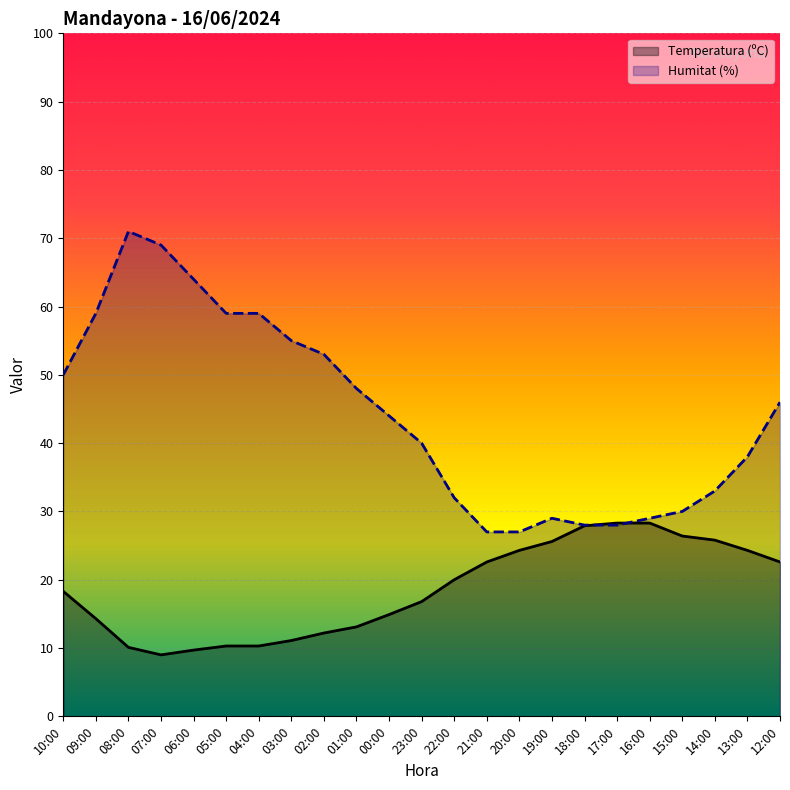

What position from the right is 03:00?

16